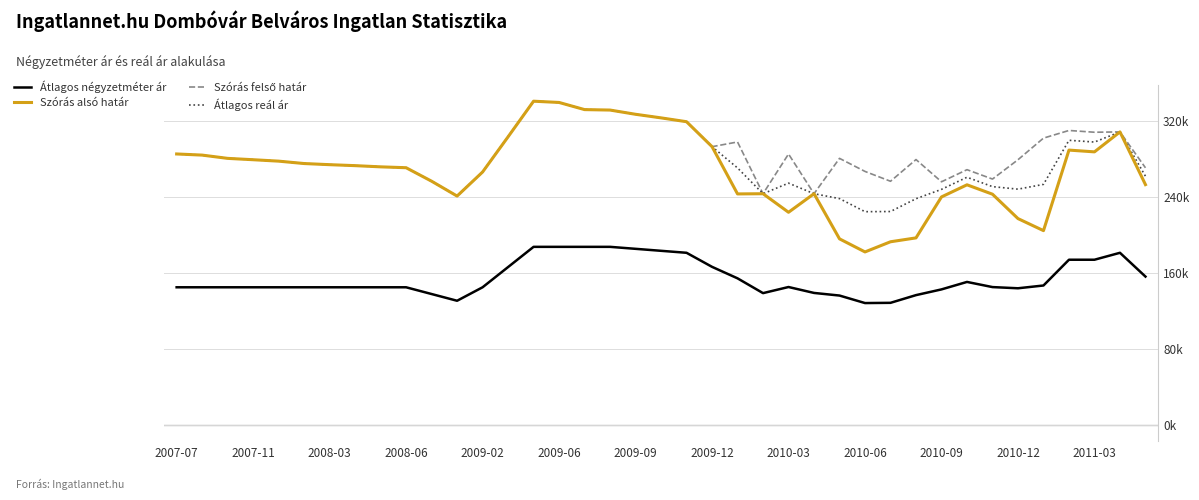

True or false: Átlagos reál ár and Szórás felső határ cross at least once.

False